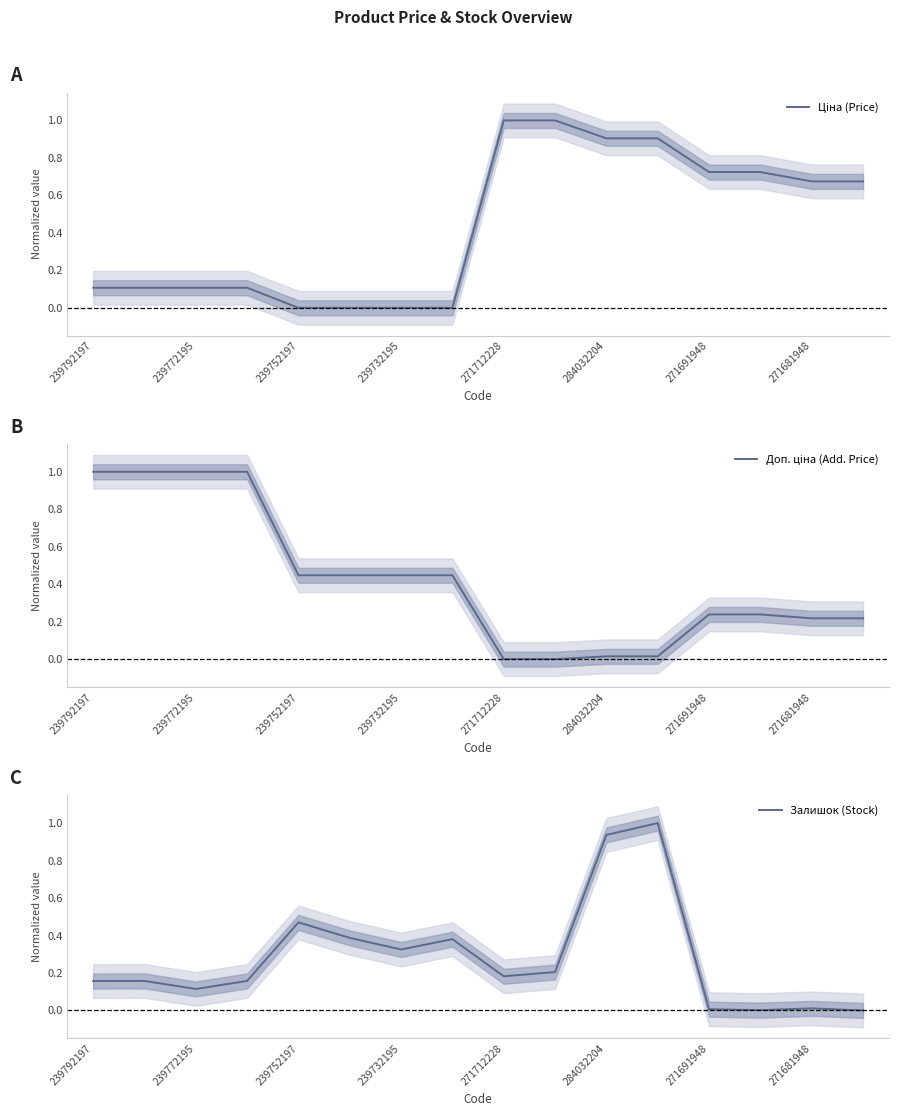

Which series ends up on top after the final intersection of Доп. ціна (Add. Price) and Залишок (Stock)?

Доп. ціна (Add. Price)